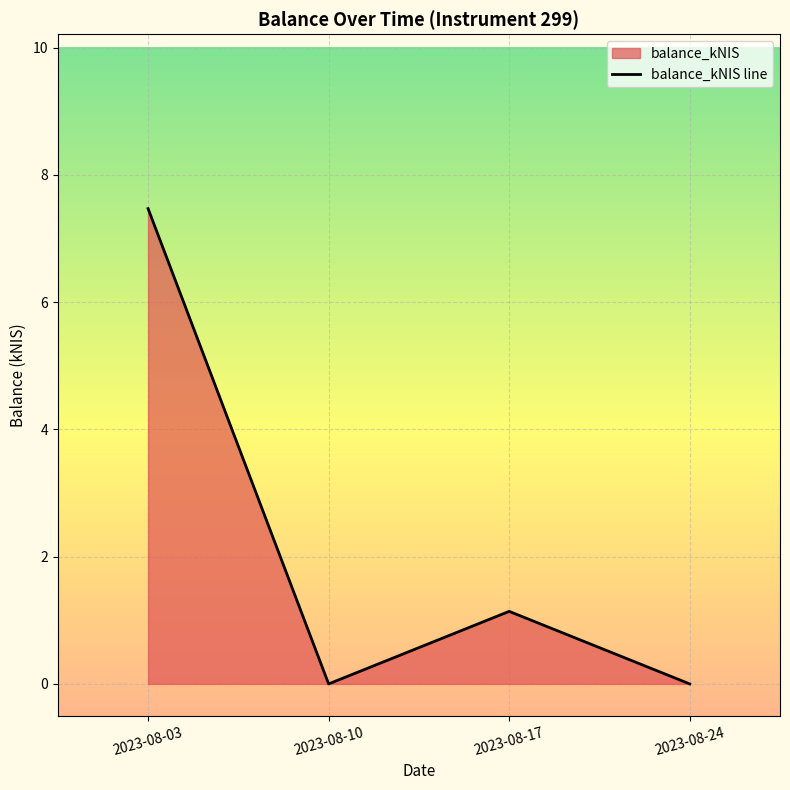

The value at 2023-08-17 is 0.4. True or false?

False